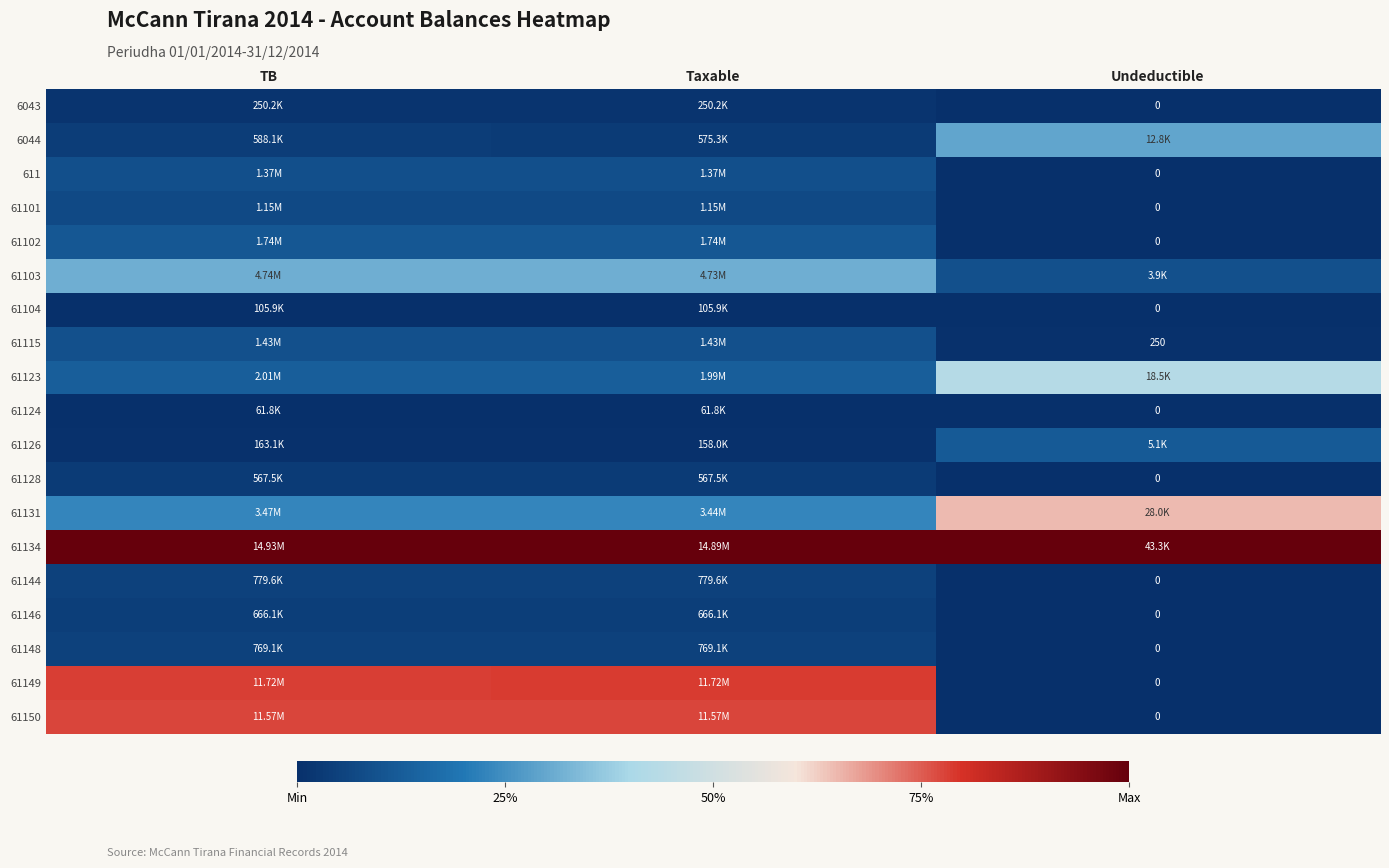

The 61148 series shows 0.0 at Undeductible. True or false?

True